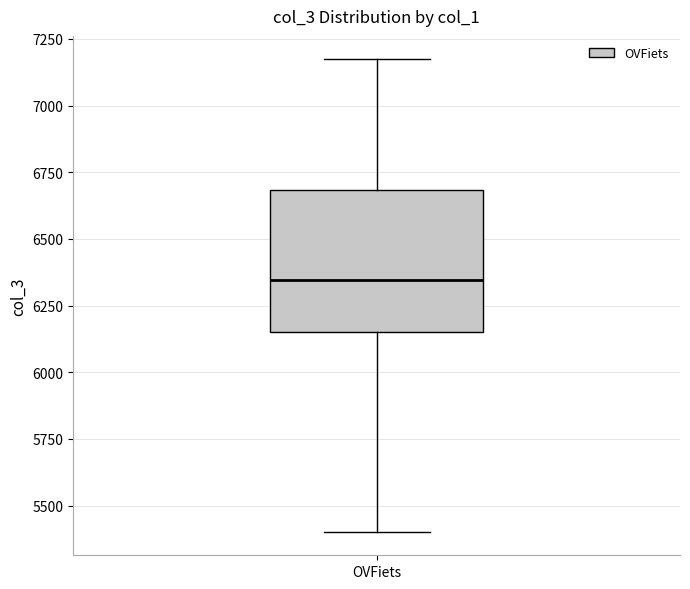

Where does the upper whisker of the box for OVFiets end on the y-axis? The values are not printed on the chart, so give them approximately, as read against the axis.

7150